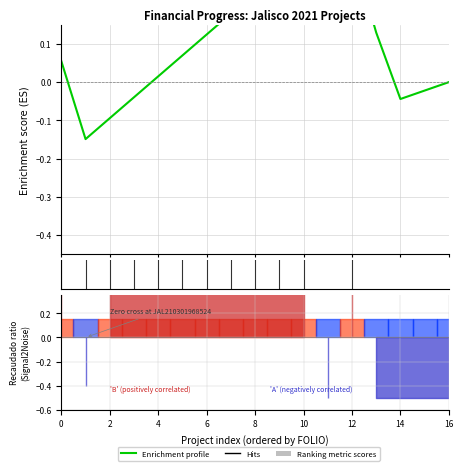

Between 11 and 16, which is larger?

11